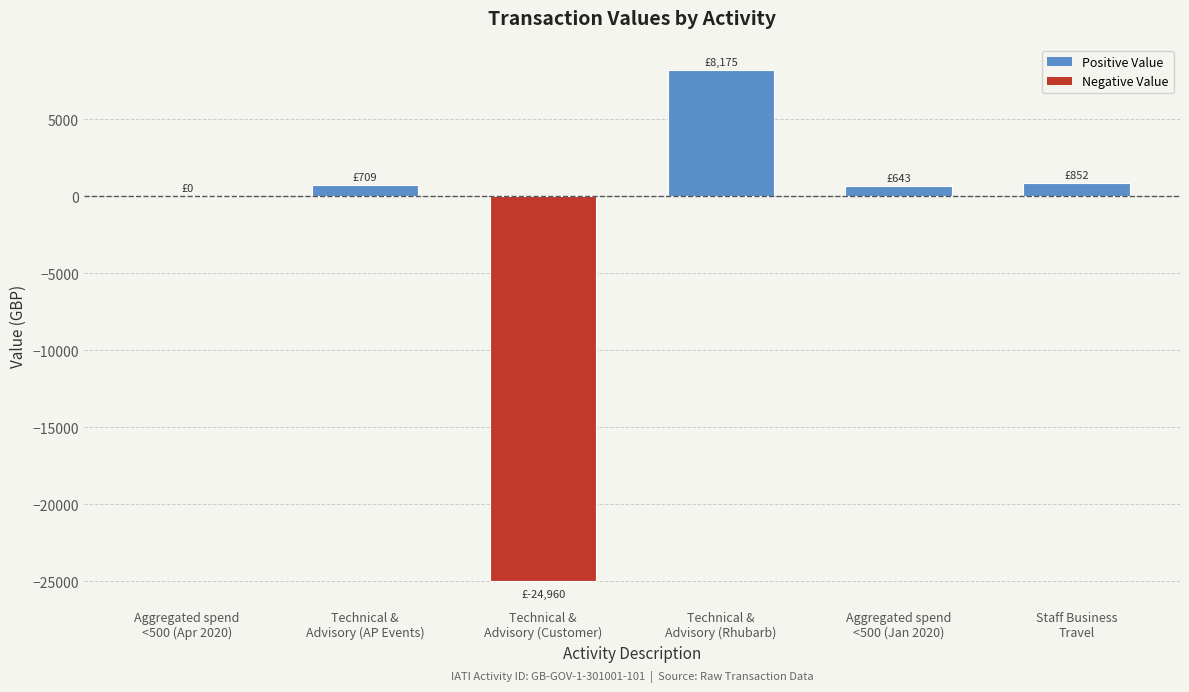

Are the bars horizontal?

No